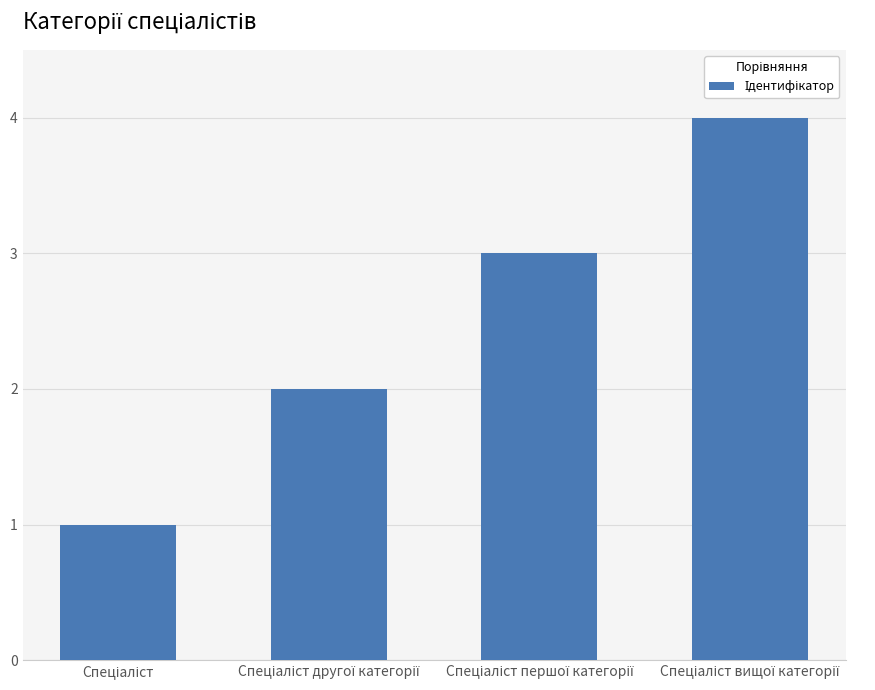

What is the difference between the maximum and minimum values?

3